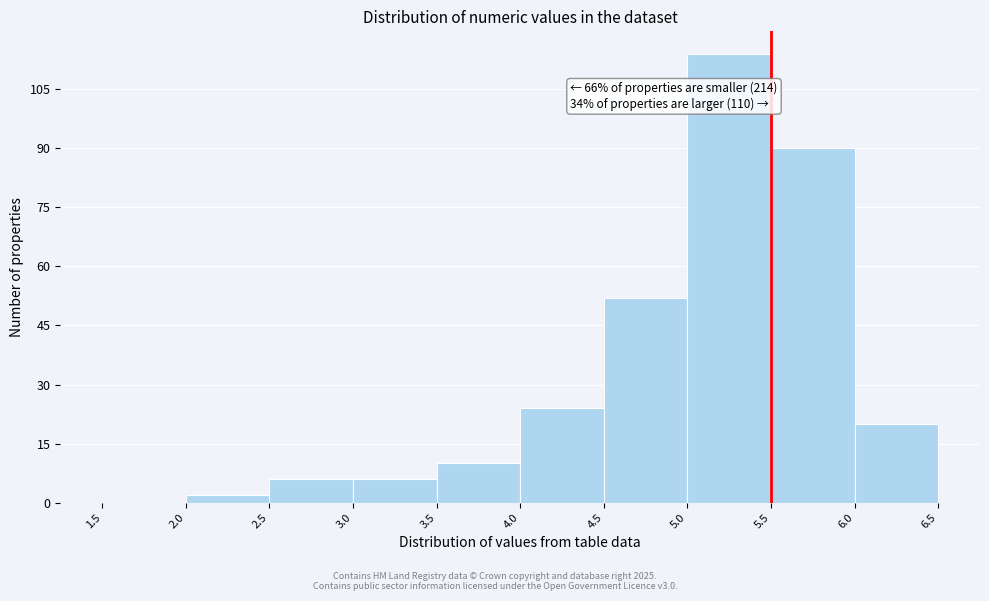

Which range on the x-axis has the tallest bar?

5.0 to 5.5